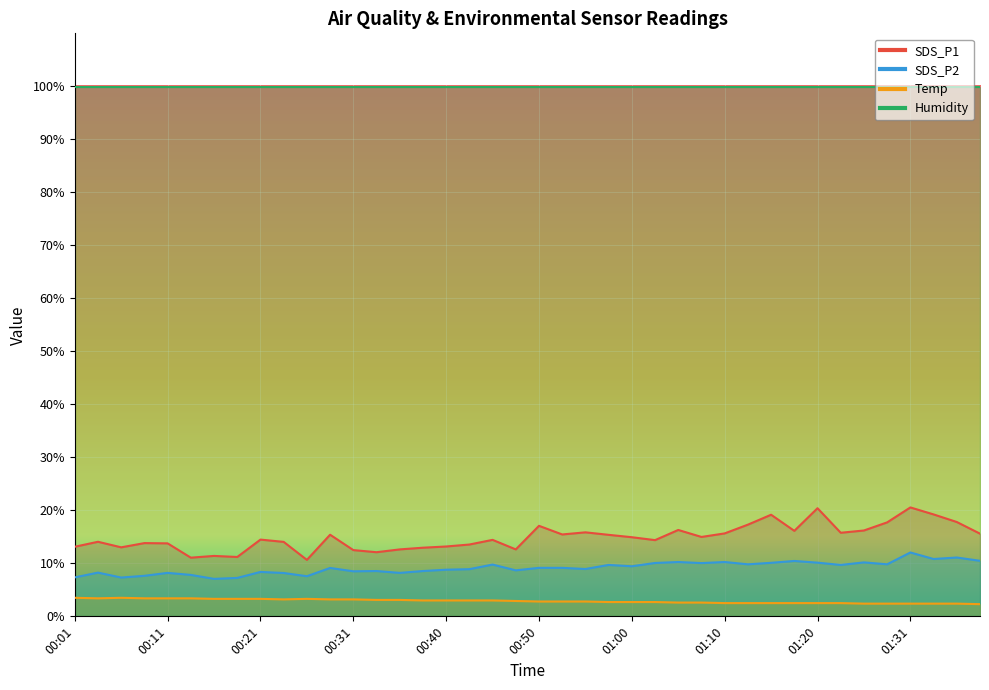

Between 01:23 and 01:38, which is larger?

01:23